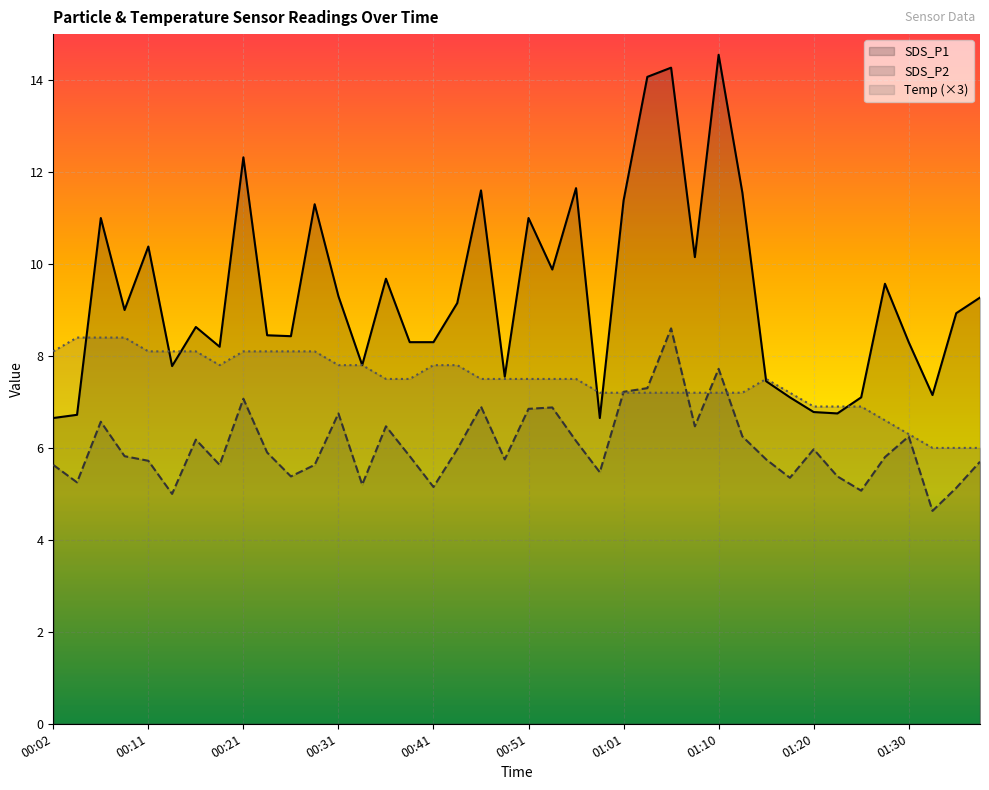

List the series in order of their overall mean, highest first.

SDS_P1, Temp (×3), SDS_P2